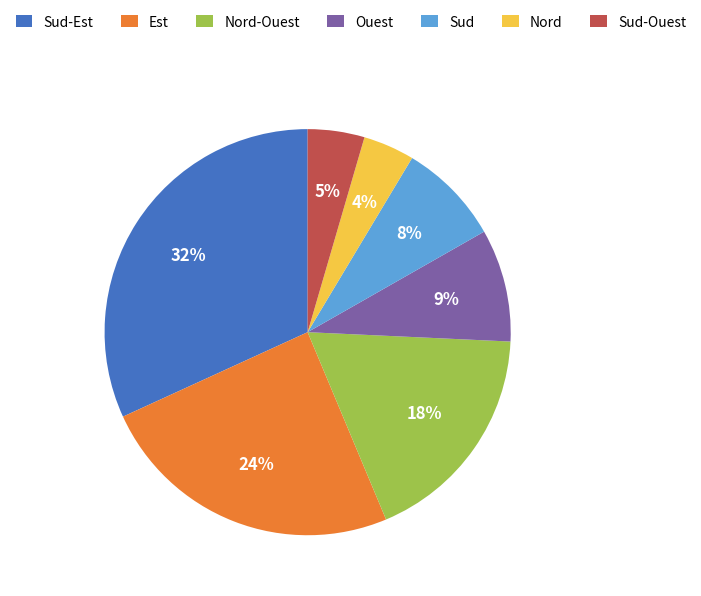

How many slices are in this pie chart?

7